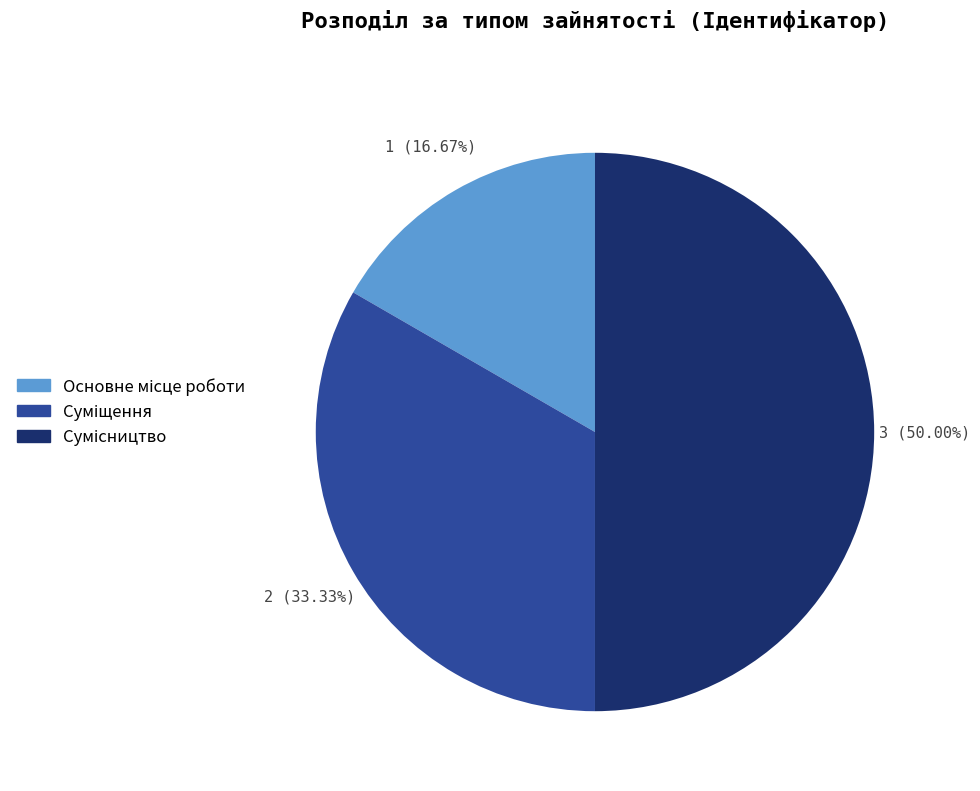

To the nearest percent, what is the combined percentage of Основне місце роботи and Суміщення?

50%